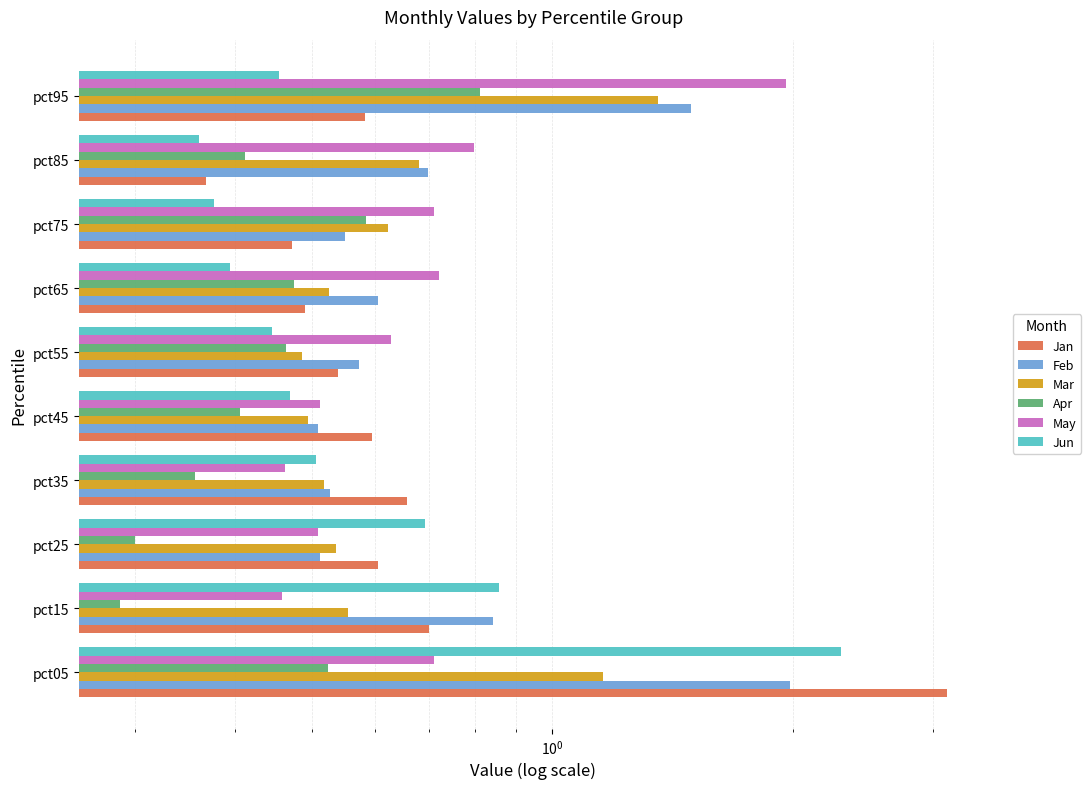

Rank the series at pct25 from lowest to highest value.

Apr, May, Feb, Mar, Jan, Jun